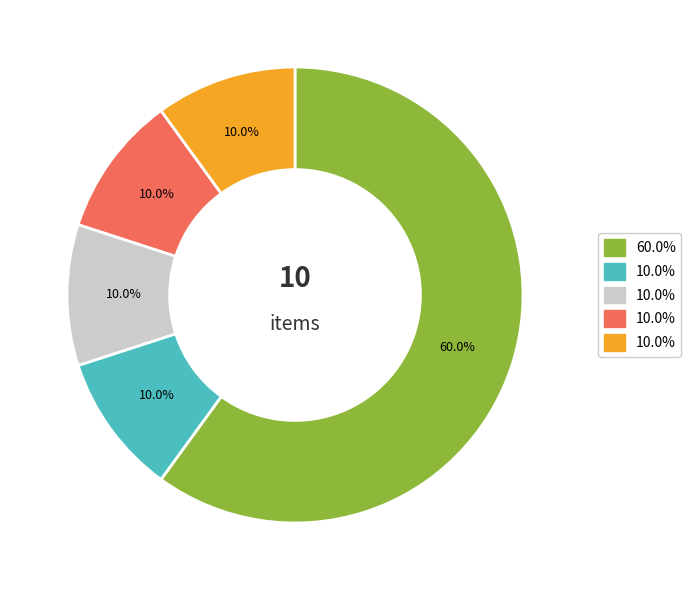

Does any single category account for the majority?

Yes